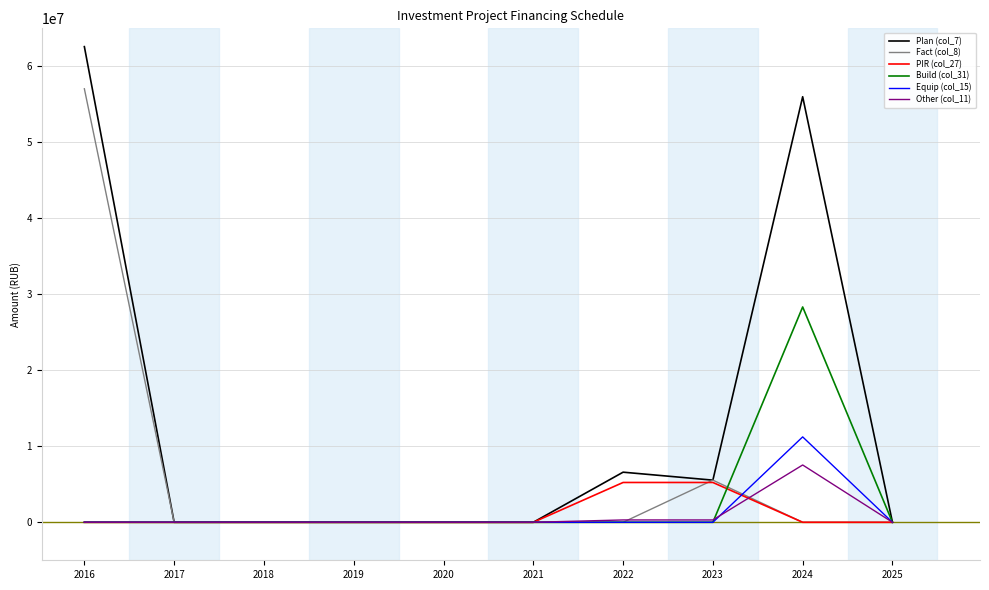

What is the maximum value shown in the chart?

62591460